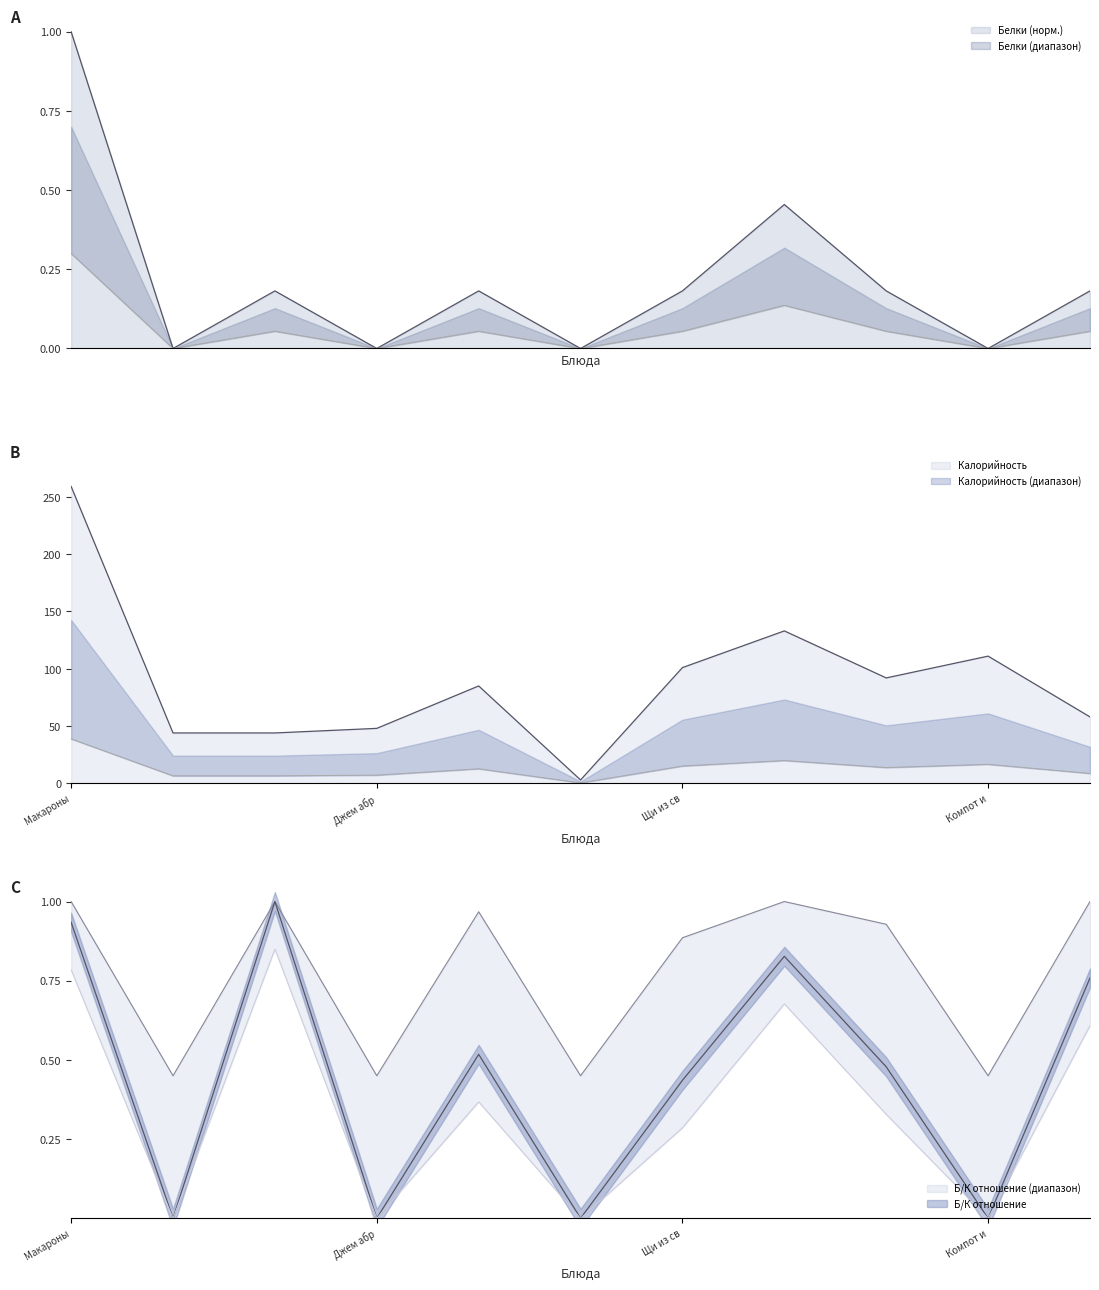

Which series has the largest range (max minus min)?

Калорийность